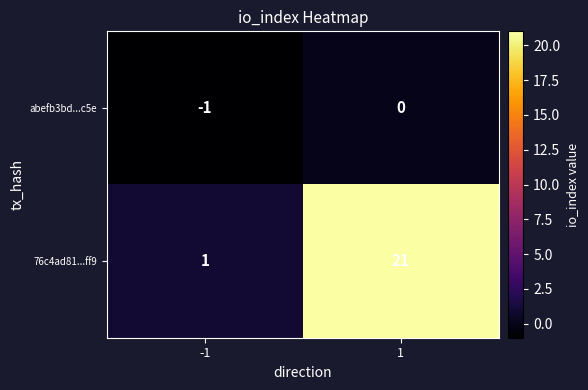

Which label corresponds to the smallest value in the chart?

-1